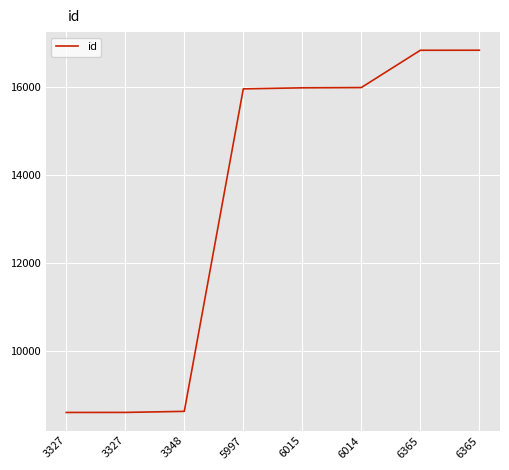

How many categories are shown in the chart?

8